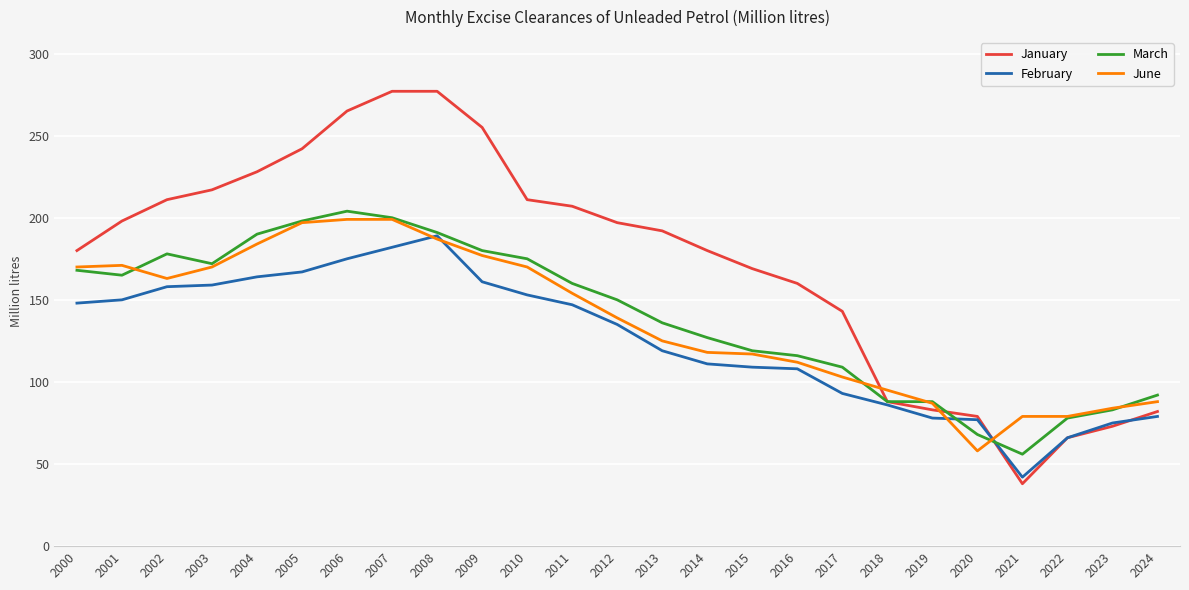

Which series changed the most between 2009 and 2010?

January